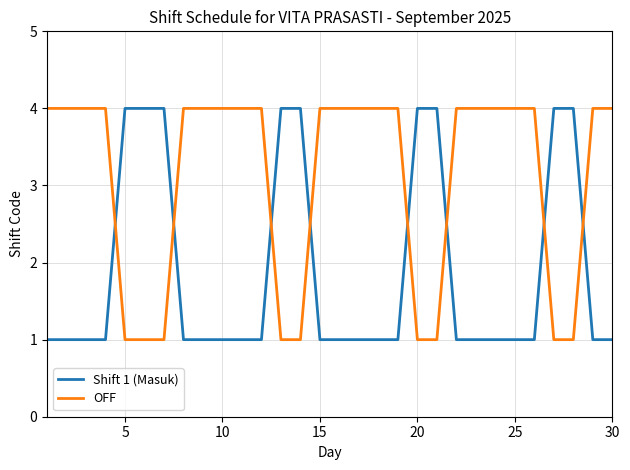

Rank the series by their average value, from highest to lowest.

OFF, Shift 1 (Masuk)